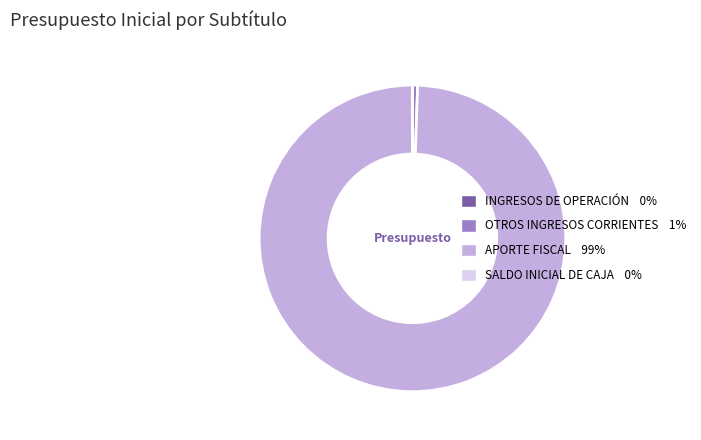

Which category has the biggest portion of the pie?

APORTE FISCAL